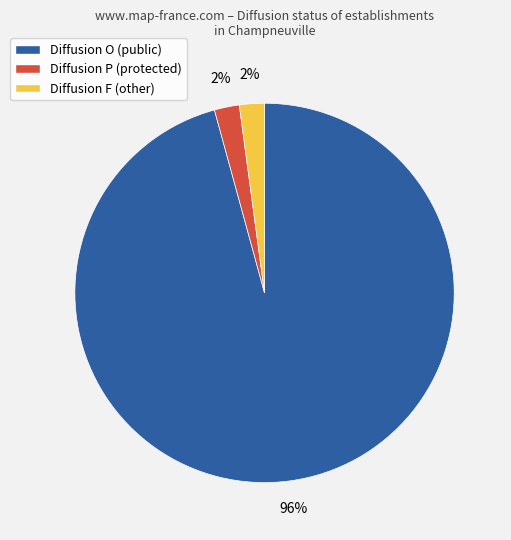

Count the number of slices in the pie.

3